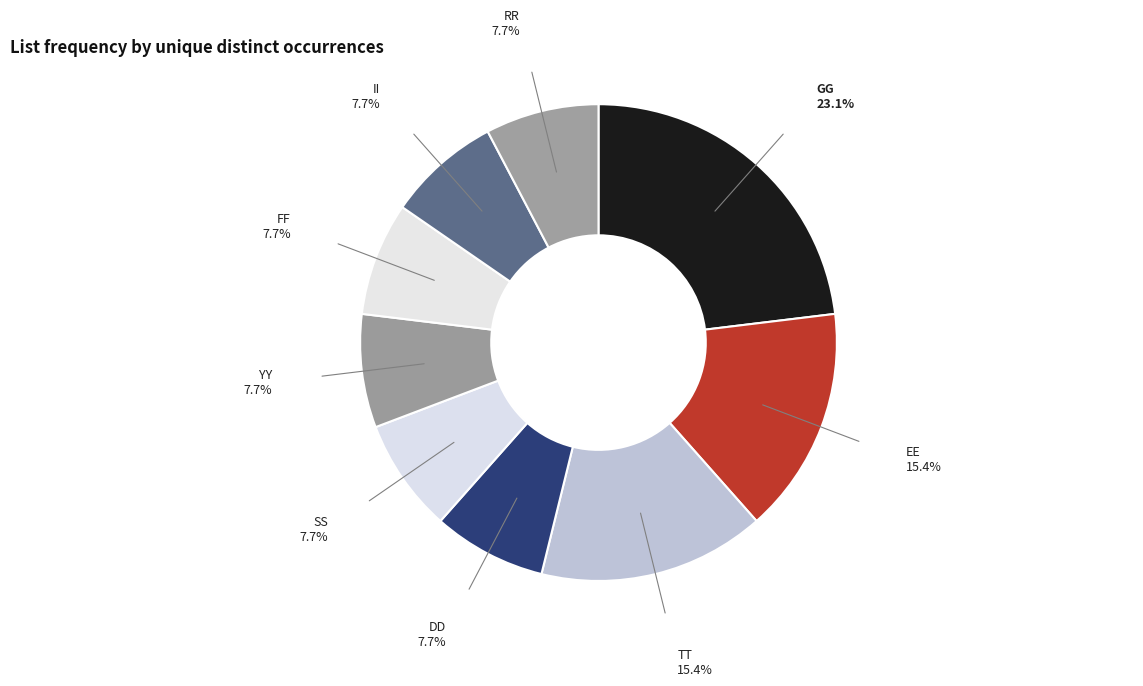

Count the number of slices in the pie.

9